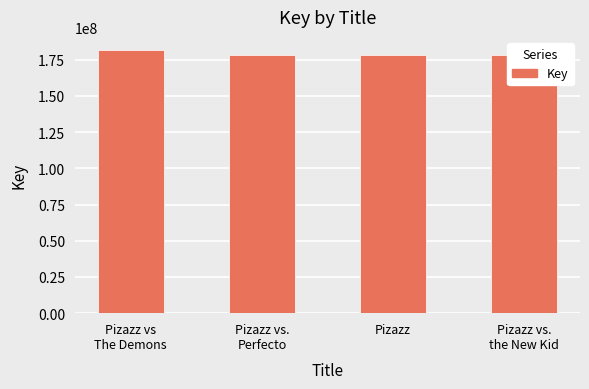

Is it true that the value at Pizazz is 177986006?

True